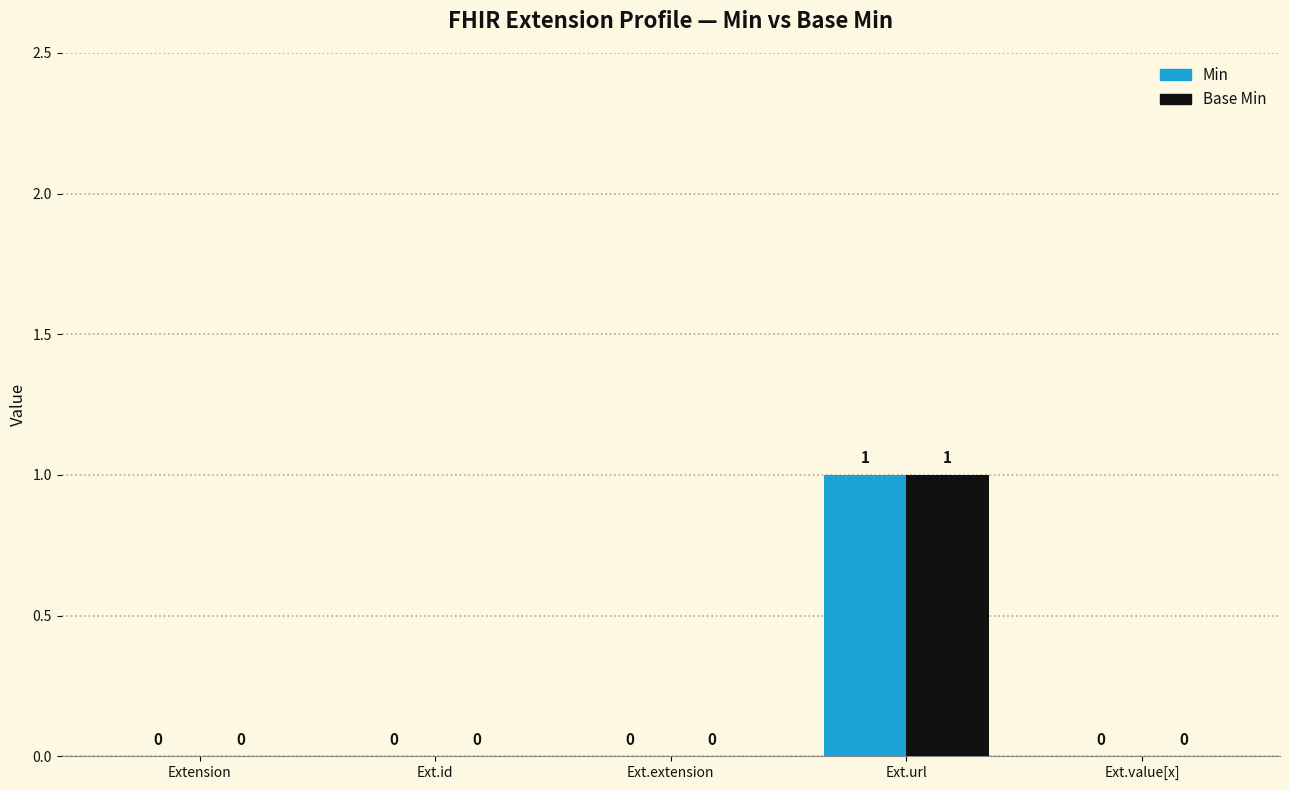

Reading left to right, what are all the values shown in this chart?

Min: Extension=0	Ext.id=0	Ext.extension=0	Ext.url=1	Ext.value[x]=0
Base Min: Extension=0	Ext.id=0	Ext.extension=0	Ext.url=1	Ext.value[x]=0